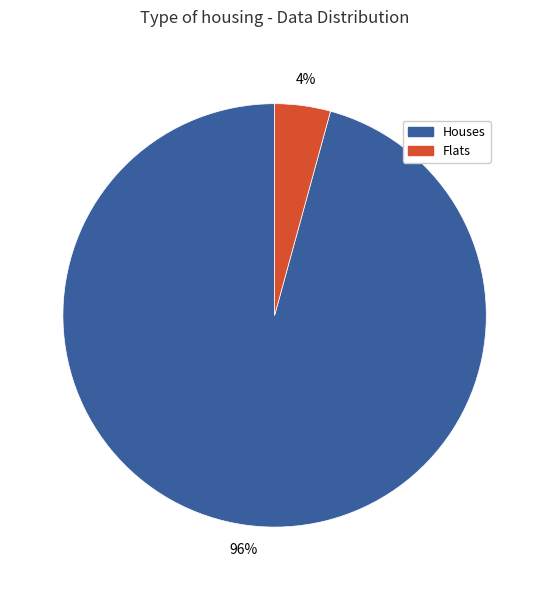

Which has a higher value, Houses or Flats?

Houses